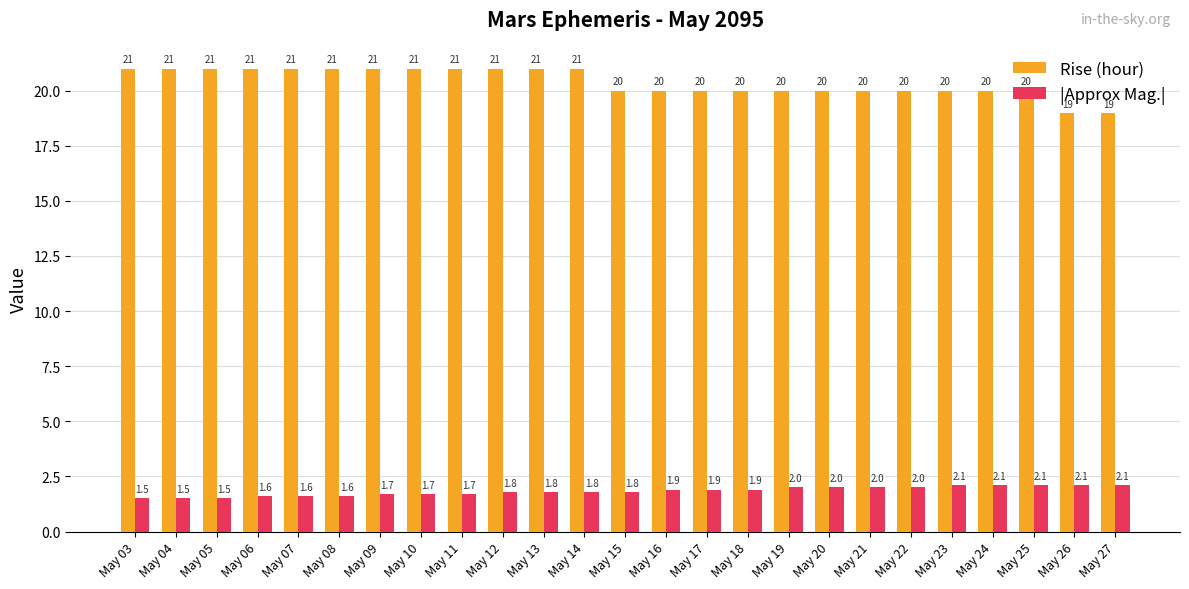

What is the spread (max minus min) of values at May 17?

18.1